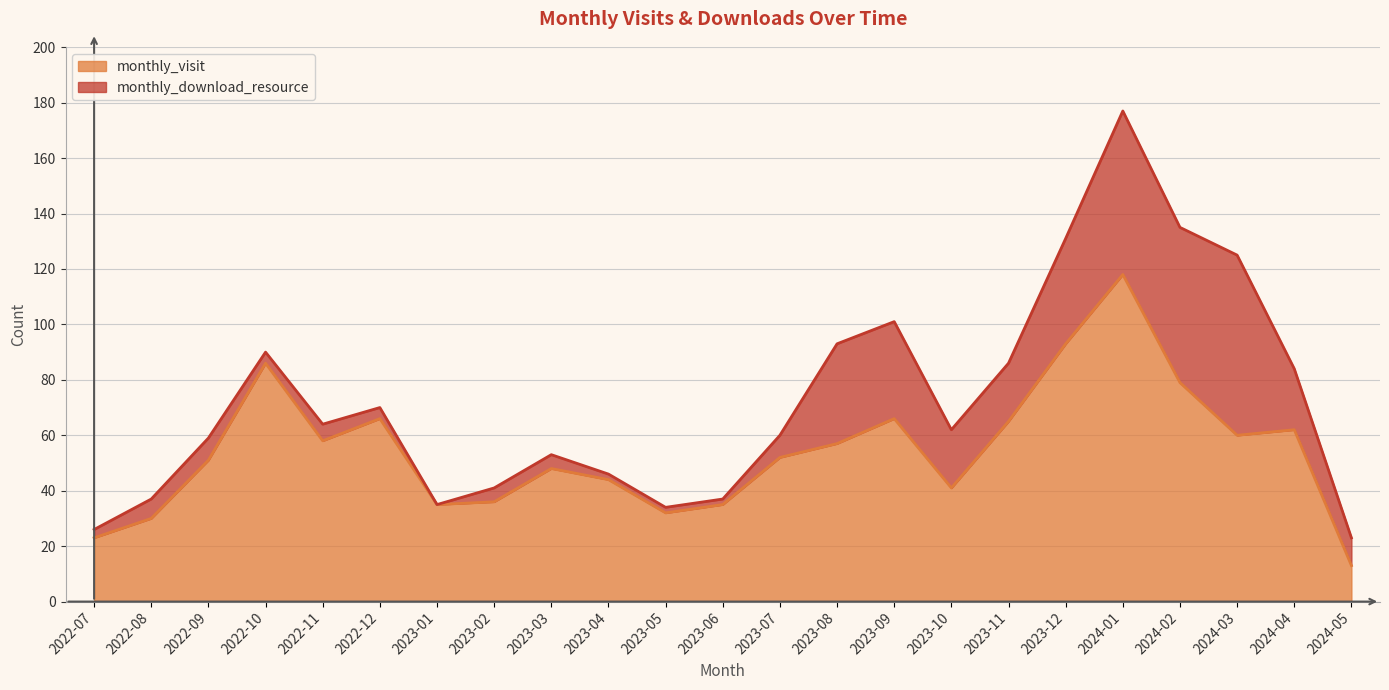

What is the sum of all values?

1250